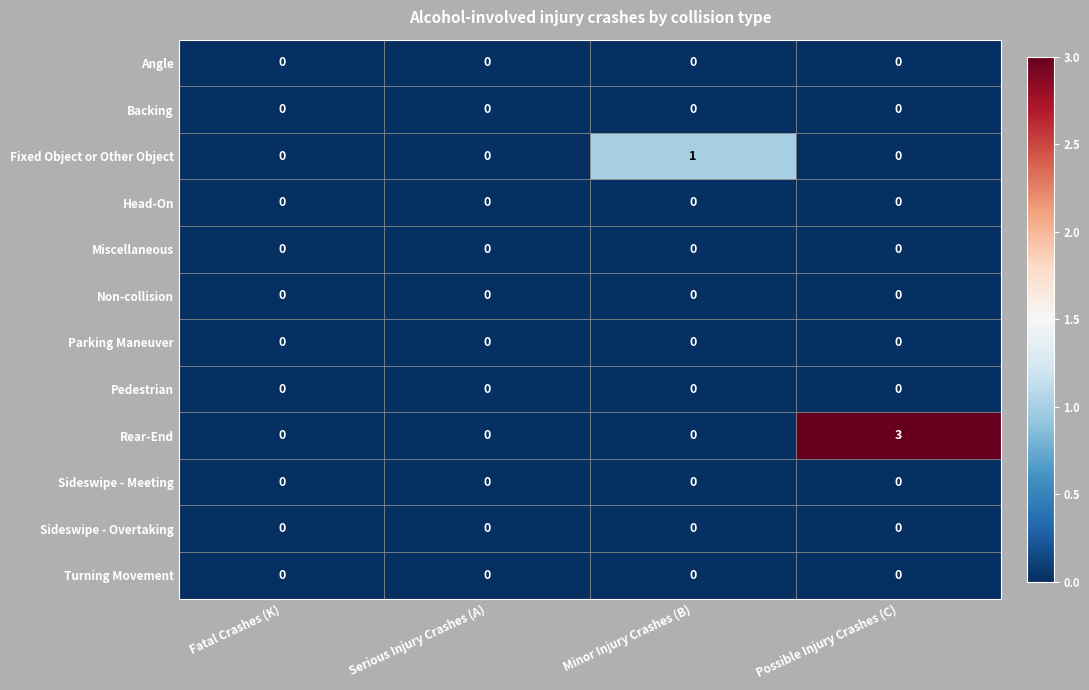

Which series changed the most between Fatal Crashes (K) and Minor Injury Crashes (B)?

Fixed Object or Other Object